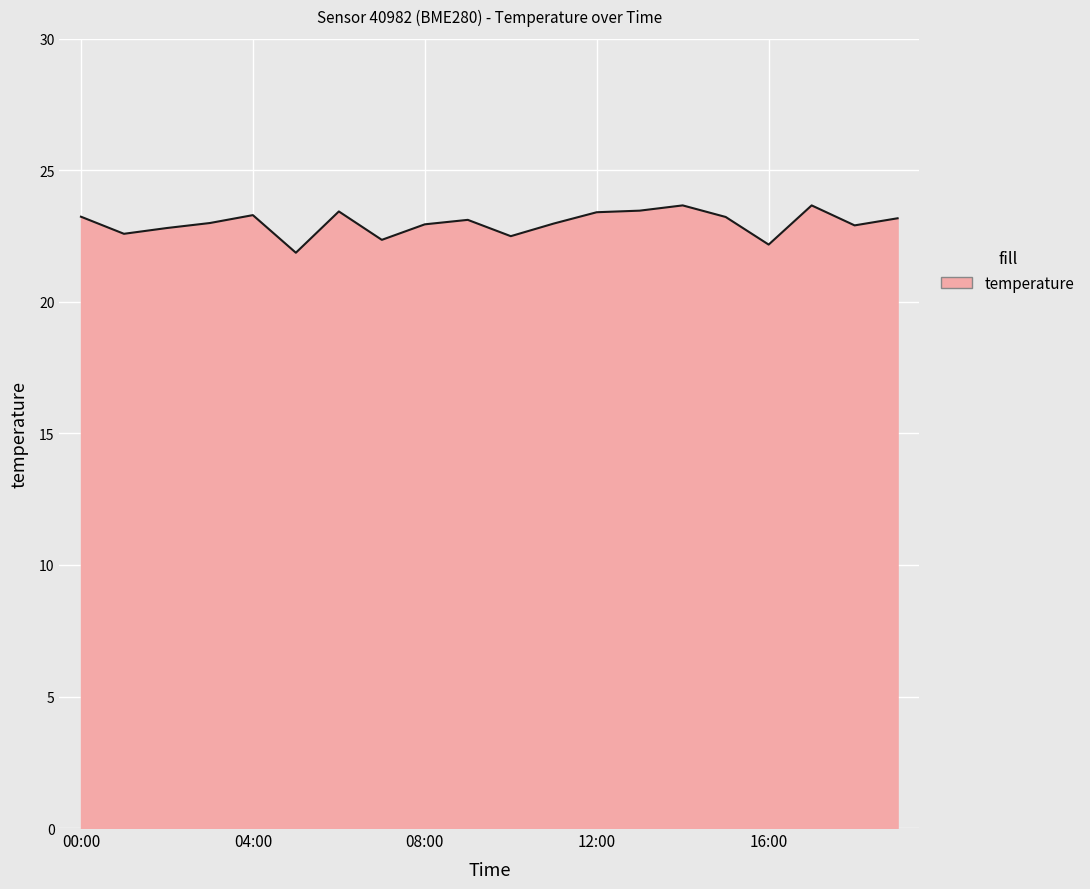

What is the minimum value shown in the chart?

21.9